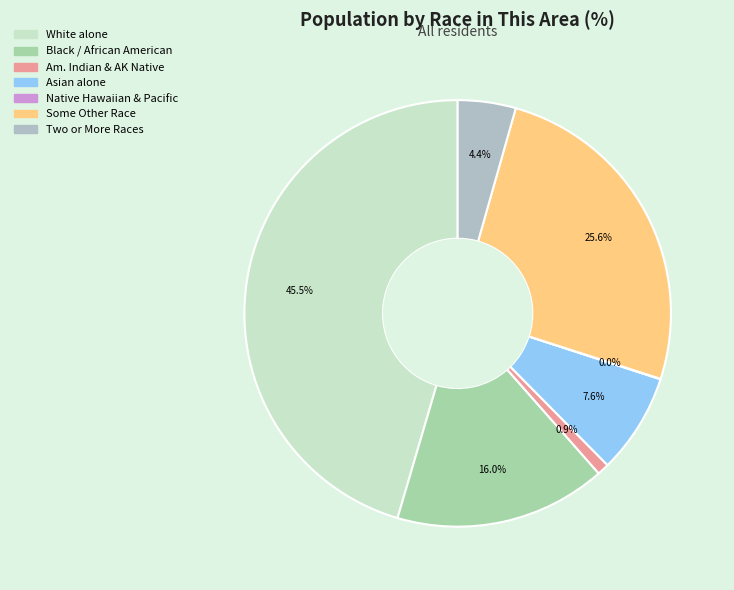

Which slice is the largest?

White alone